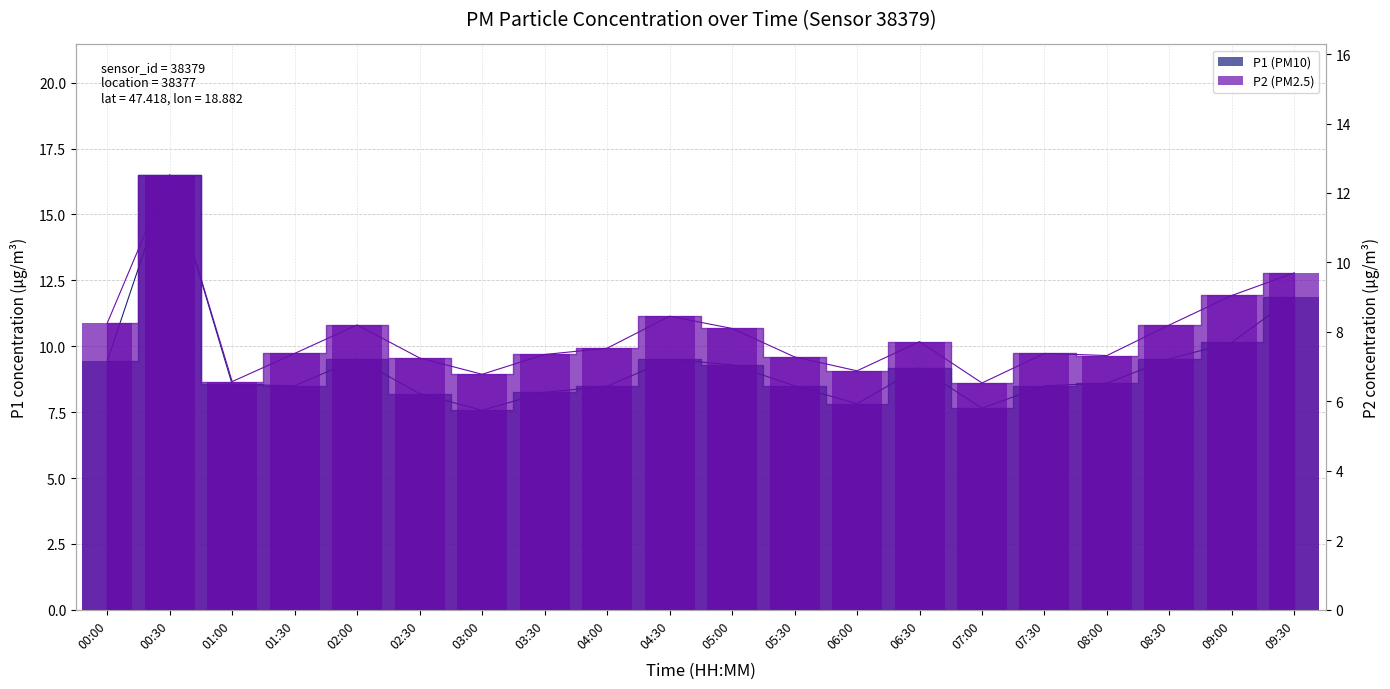

What is the total value across all series at 06:30?

16.9